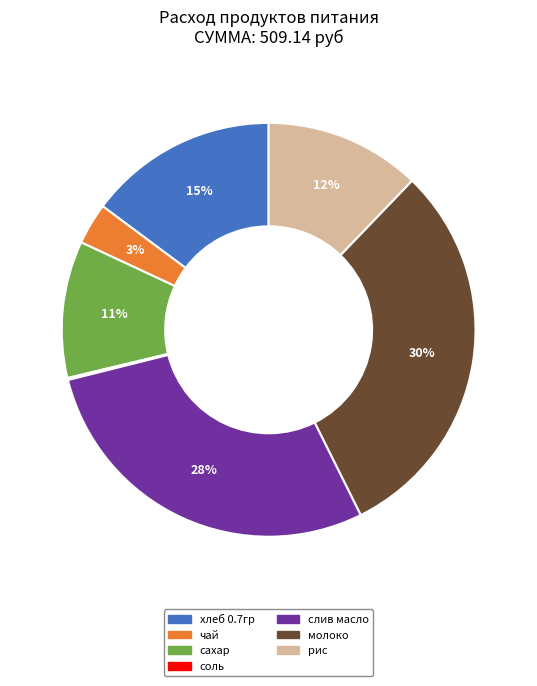

Which has a higher value, молоко or хлеб 0.7гр?

молоко